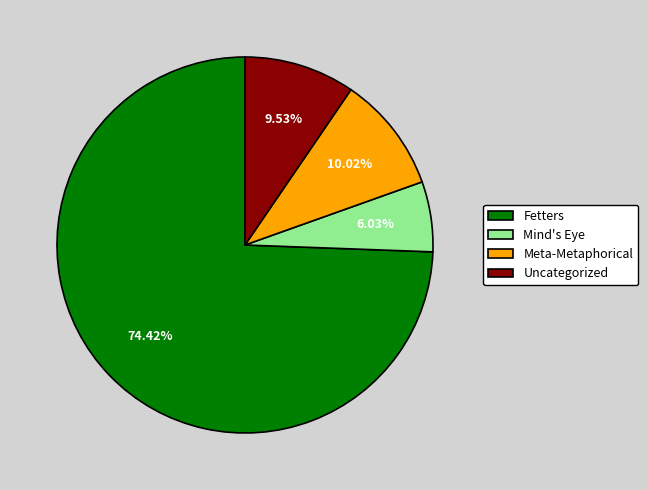

Which category accounts for the majority?

Fetters